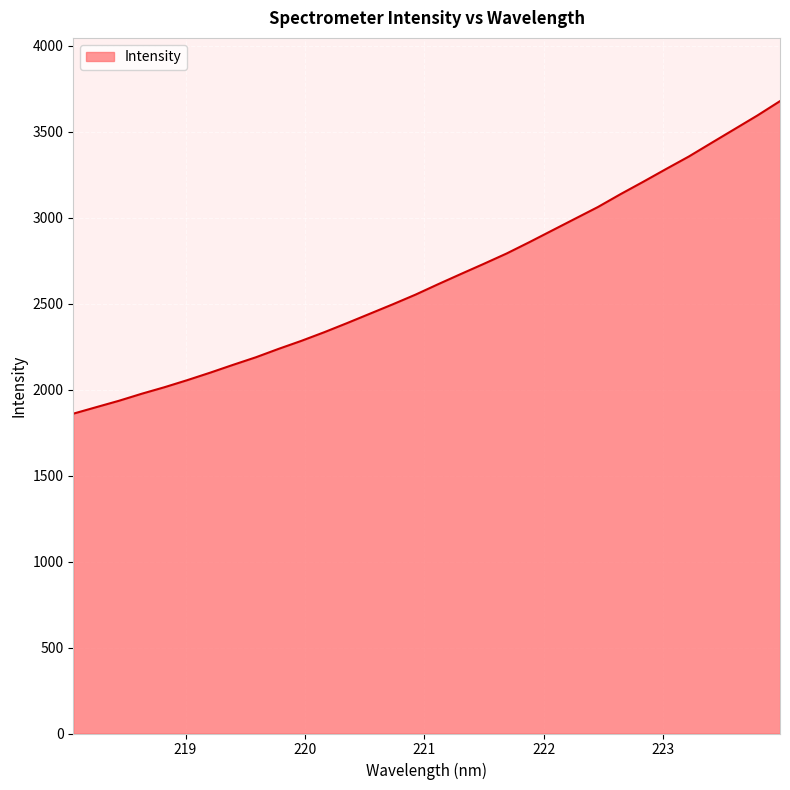

How many values exceed 2613?

16